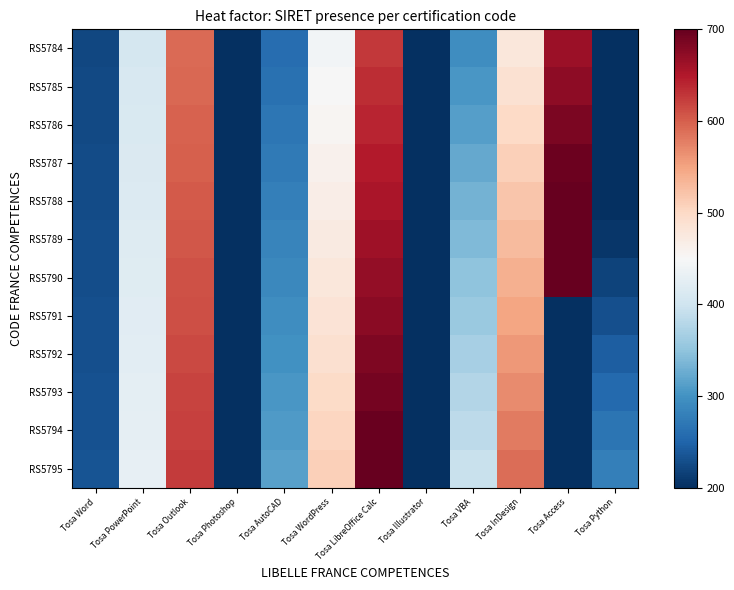

Reading right to left, extract all data points from this chart.

RS5784: Tosa Python=147	Tosa Access=663	Tosa InDesign=479	Tosa VBA=295	Tosa Illustrator=111	Tosa LibreOffice Calc=627	Tosa WordPress=443	Tosa AutoCAD=259	Tosa Photoshop=75	Tosa Outlook=591	Tosa PowerPoint=407	Tosa Word=223
RS5785: Tosa Python=159	Tosa Access=674	Tosa InDesign=489	Tosa VBA=304	Tosa Illustrator=119	Tosa LibreOffice Calc=634	Tosa WordPress=449	Tosa AutoCAD=264	Tosa Photoshop=79	Tosa Outlook=594	Tosa PowerPoint=409	Tosa Word=224
RS5786: Tosa Python=171	Tosa Access=685	Tosa InDesign=499	Tosa VBA=313	Tosa Illustrator=127	Tosa LibreOffice Calc=641	Tosa WordPress=455	Tosa AutoCAD=269	Tosa Photoshop=83	Tosa Outlook=597	Tosa PowerPoint=411	Tosa Word=225
RS5787: Tosa Python=183	Tosa Access=696	Tosa InDesign=509	Tosa VBA=322	Tosa Illustrator=135	Tosa LibreOffice Calc=648	Tosa WordPress=461	Tosa AutoCAD=274	Tosa Photoshop=87	Tosa Outlook=600	Tosa PowerPoint=413	Tosa Word=226
RS5788: Tosa Python=195	Tosa Access=707	Tosa InDesign=519	Tosa VBA=331	Tosa Illustrator=143	Tosa LibreOffice Calc=655	Tosa WordPress=467	Tosa AutoCAD=279	Tosa Photoshop=91	Tosa Outlook=603	Tosa PowerPoint=415	Tosa Word=227
RS5789: Tosa Python=207	Tosa Access=718	Tosa InDesign=529	Tosa VBA=340	Tosa Illustrator=151	Tosa LibreOffice Calc=662	Tosa WordPress=473	Tosa AutoCAD=284	Tosa Photoshop=95	Tosa Outlook=606	Tosa PowerPoint=417	Tosa Word=228
RS5790: Tosa Python=219	Tosa Access=729	Tosa InDesign=539	Tosa VBA=349	Tosa Illustrator=159	Tosa LibreOffice Calc=669	Tosa WordPress=479	Tosa AutoCAD=289	Tosa Photoshop=99	Tosa Outlook=609	Tosa PowerPoint=419	Tosa Word=229
RS5791: Tosa Python=231	Tosa Access=40	Tosa InDesign=549	Tosa VBA=358	Tosa Illustrator=167	Tosa LibreOffice Calc=676	Tosa WordPress=485	Tosa AutoCAD=294	Tosa Photoshop=103	Tosa Outlook=612	Tosa PowerPoint=421	Tosa Word=230
RS5792: Tosa Python=243	Tosa Access=51	Tosa InDesign=559	Tosa VBA=367	Tosa Illustrator=175	Tosa LibreOffice Calc=683	Tosa WordPress=491	Tosa AutoCAD=299	Tosa Photoshop=107	Tosa Outlook=615	Tosa PowerPoint=423	Tosa Word=231
RS5793: Tosa Python=255	Tosa Access=62	Tosa InDesign=569	Tosa VBA=376	Tosa Illustrator=183	Tosa LibreOffice Calc=690	Tosa WordPress=497	Tosa AutoCAD=304	Tosa Photoshop=111	Tosa Outlook=618	Tosa PowerPoint=425	Tosa Word=232
RS5794: Tosa Python=267	Tosa Access=73	Tosa InDesign=579	Tosa VBA=385	Tosa Illustrator=191	Tosa LibreOffice Calc=697	Tosa WordPress=503	Tosa AutoCAD=309	Tosa Photoshop=115	Tosa Outlook=621	Tosa PowerPoint=427	Tosa Word=233
RS5795: Tosa Python=279	Tosa Access=84	Tosa InDesign=589	Tosa VBA=394	Tosa Illustrator=199	Tosa LibreOffice Calc=704	Tosa WordPress=509	Tosa AutoCAD=314	Tosa Photoshop=119	Tosa Outlook=624	Tosa PowerPoint=429	Tosa Word=234